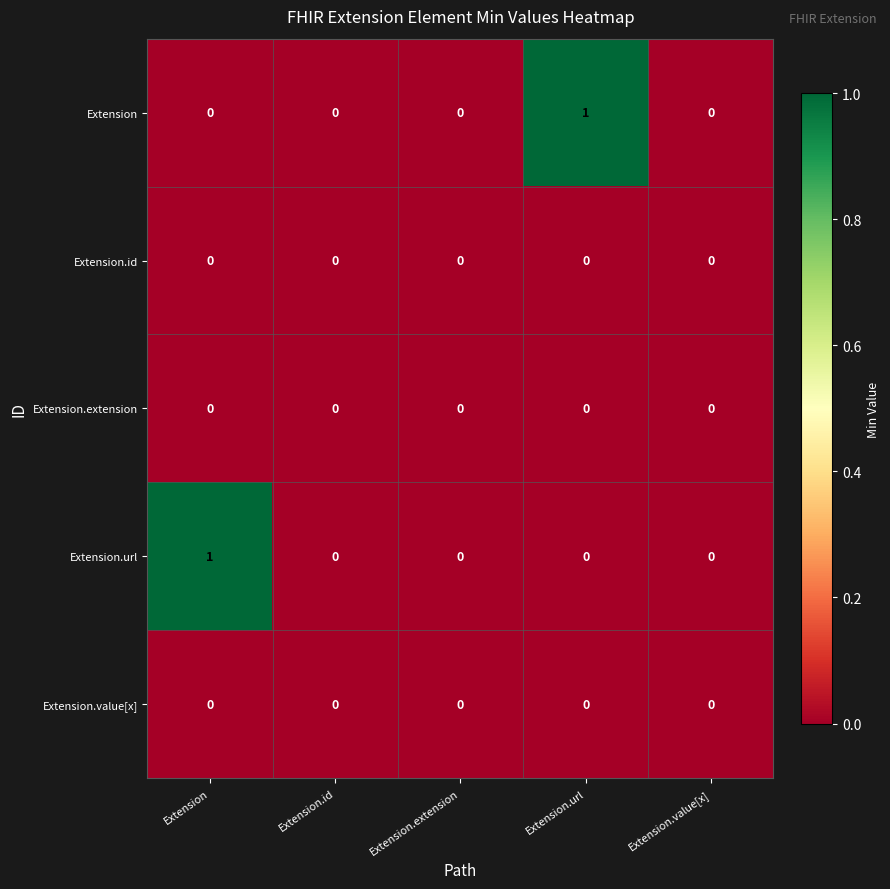

True or false: Extension.value[x] has a value of 0 at Extension.

True